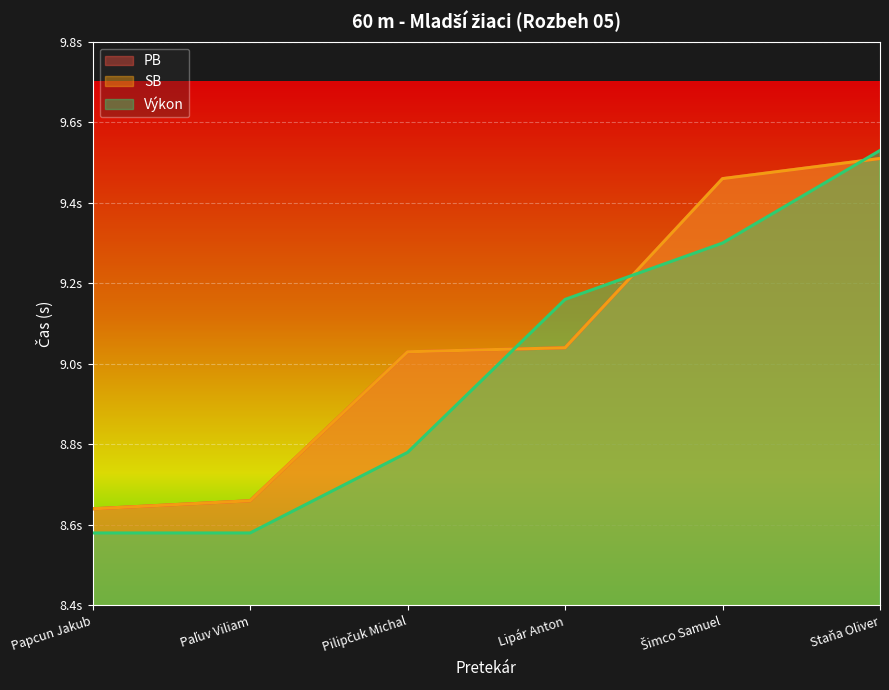

What is the highest value of the Výkon series?

9.5